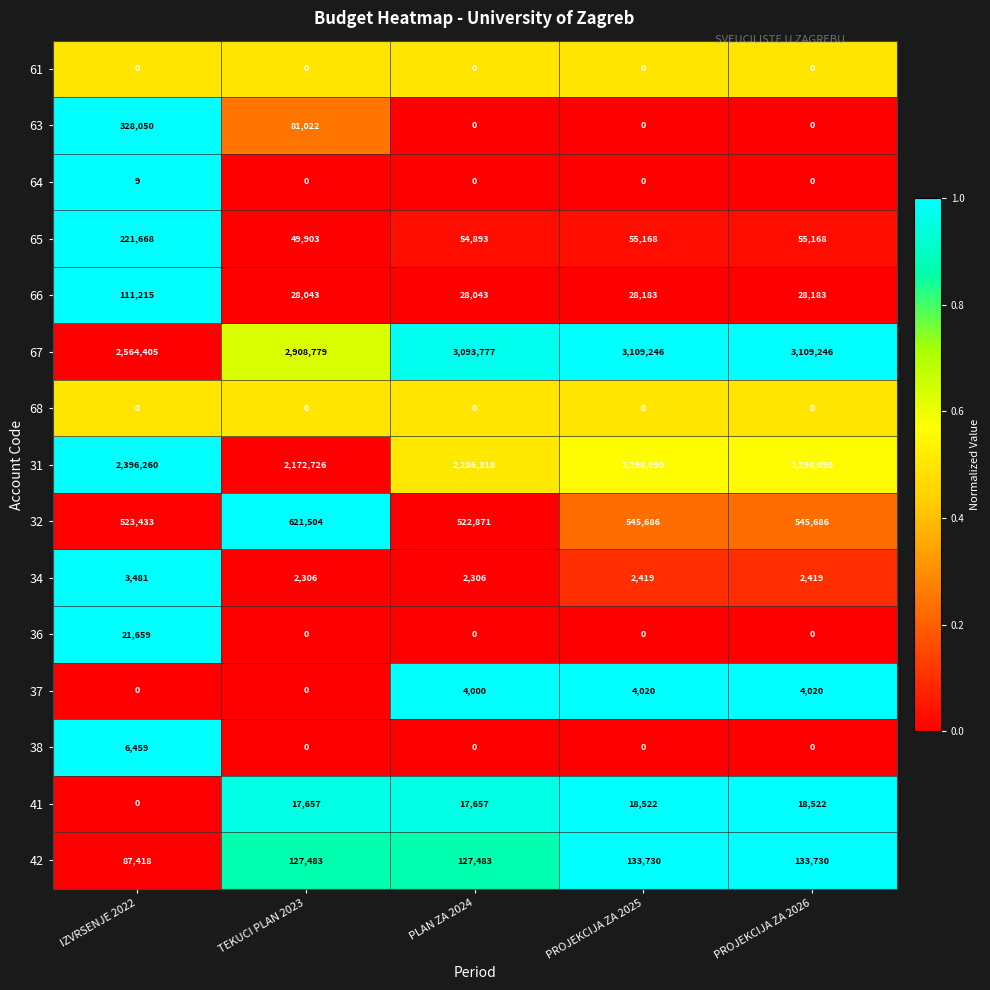

Is it true that 65 equals 125302 at IZVRSENJE 2022?

False